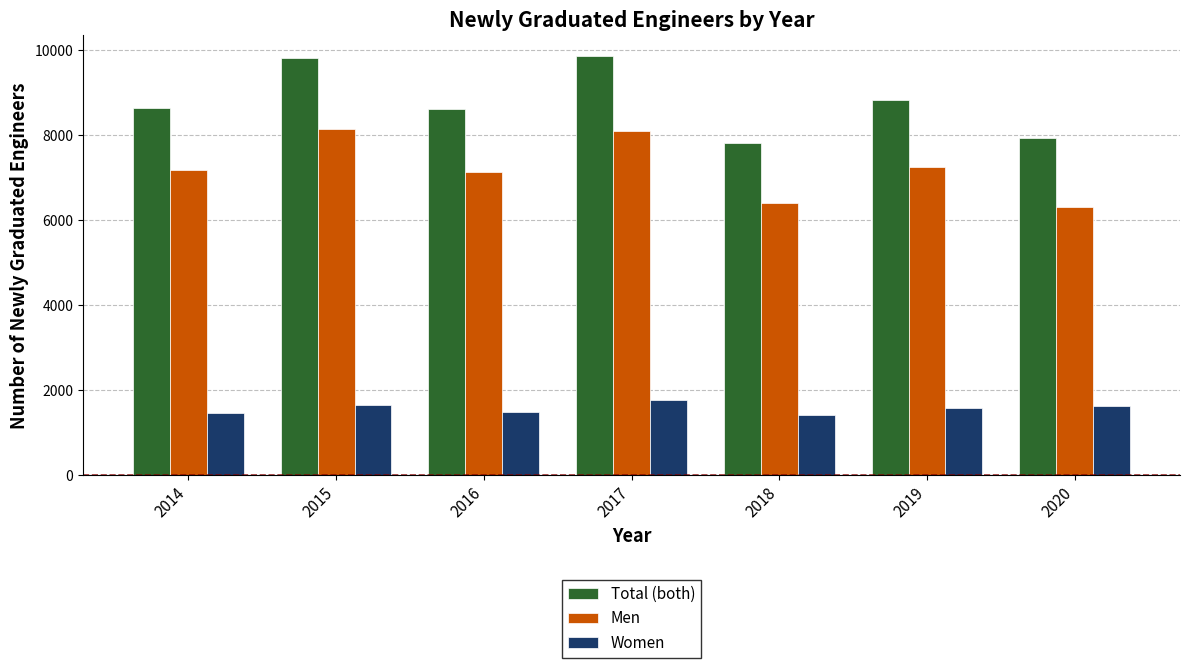

Is the value of Total (both) at 2015 greater than the value of Women at 2019?

Yes